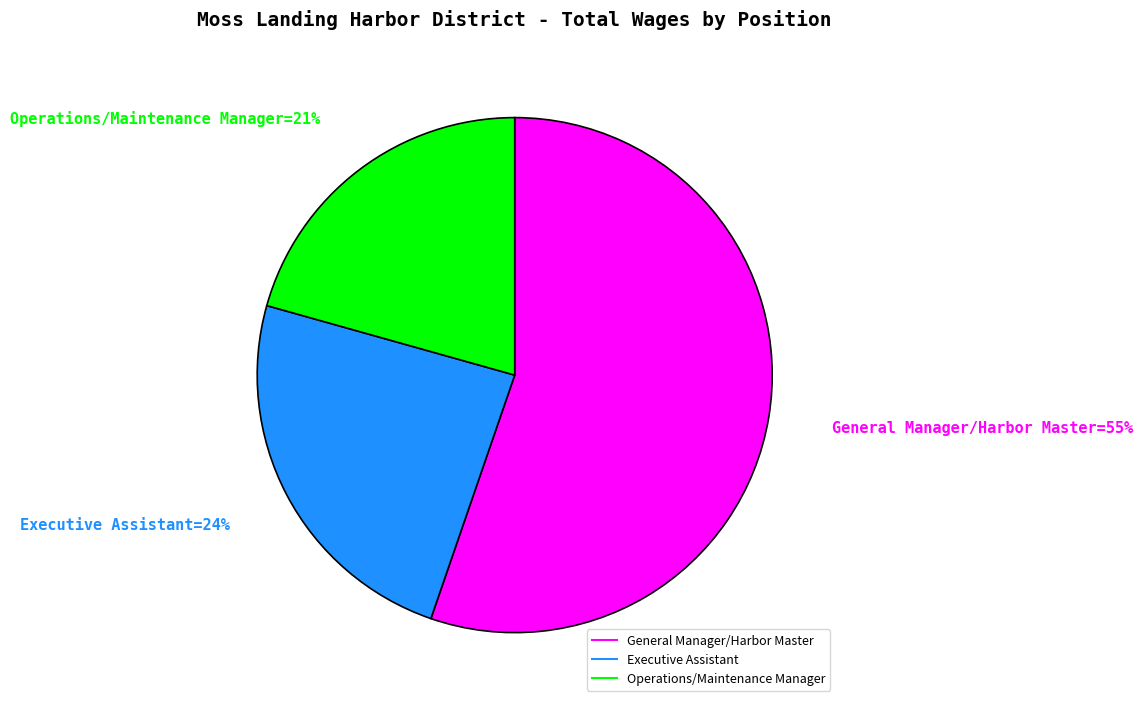

Is Executive Assistant the majority of the pie?

No